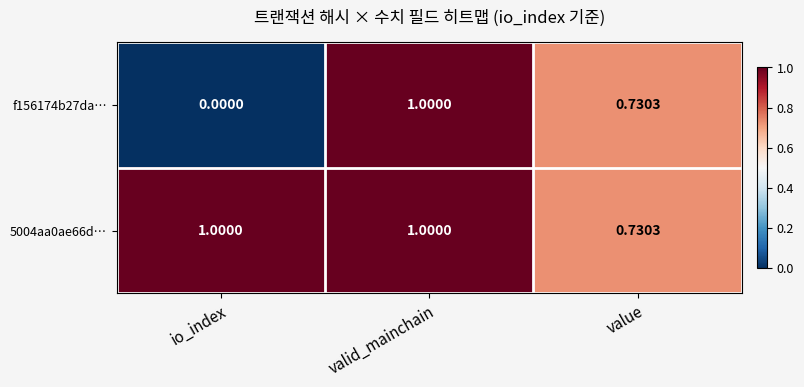

Which category has the lowest value across all series?

io_index